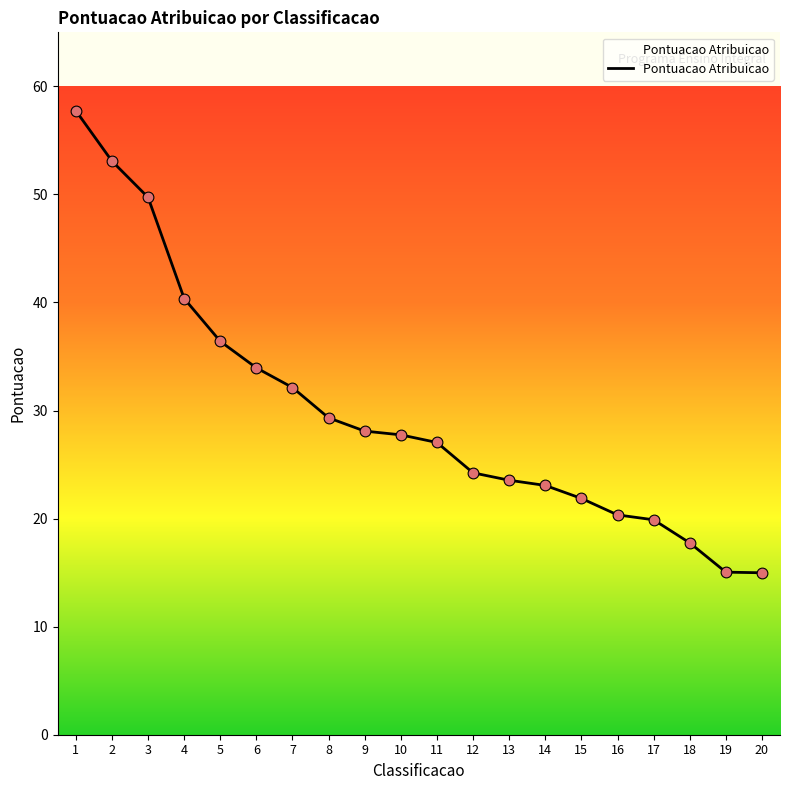

Approximately how many times larger is the value at 9 compared to 20?

1.9